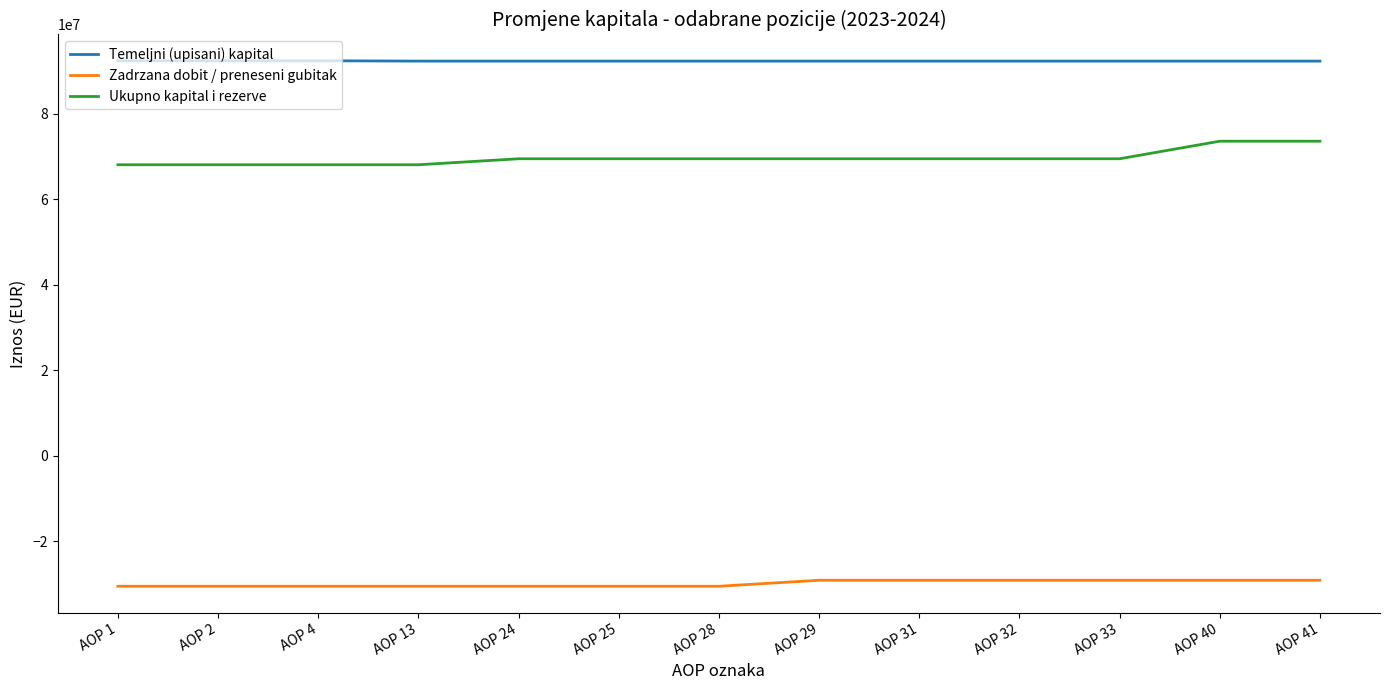

What is the difference between the highest and lowest values at AOP 25?

122795259